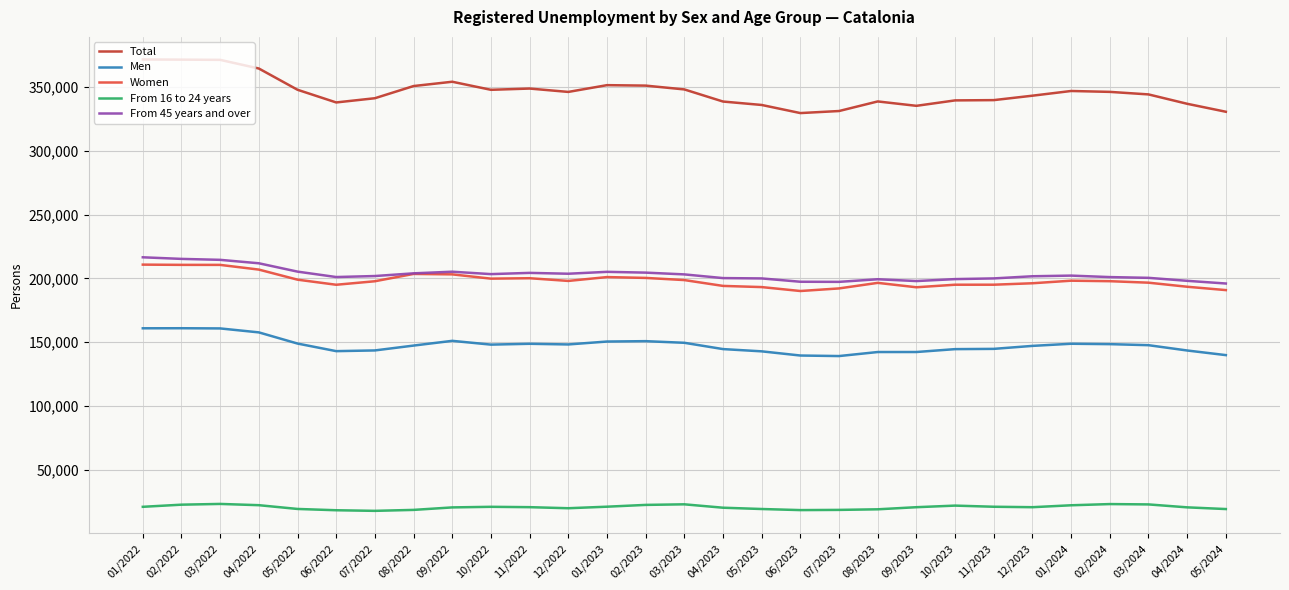

What is the minimum value shown in the chart?

17733